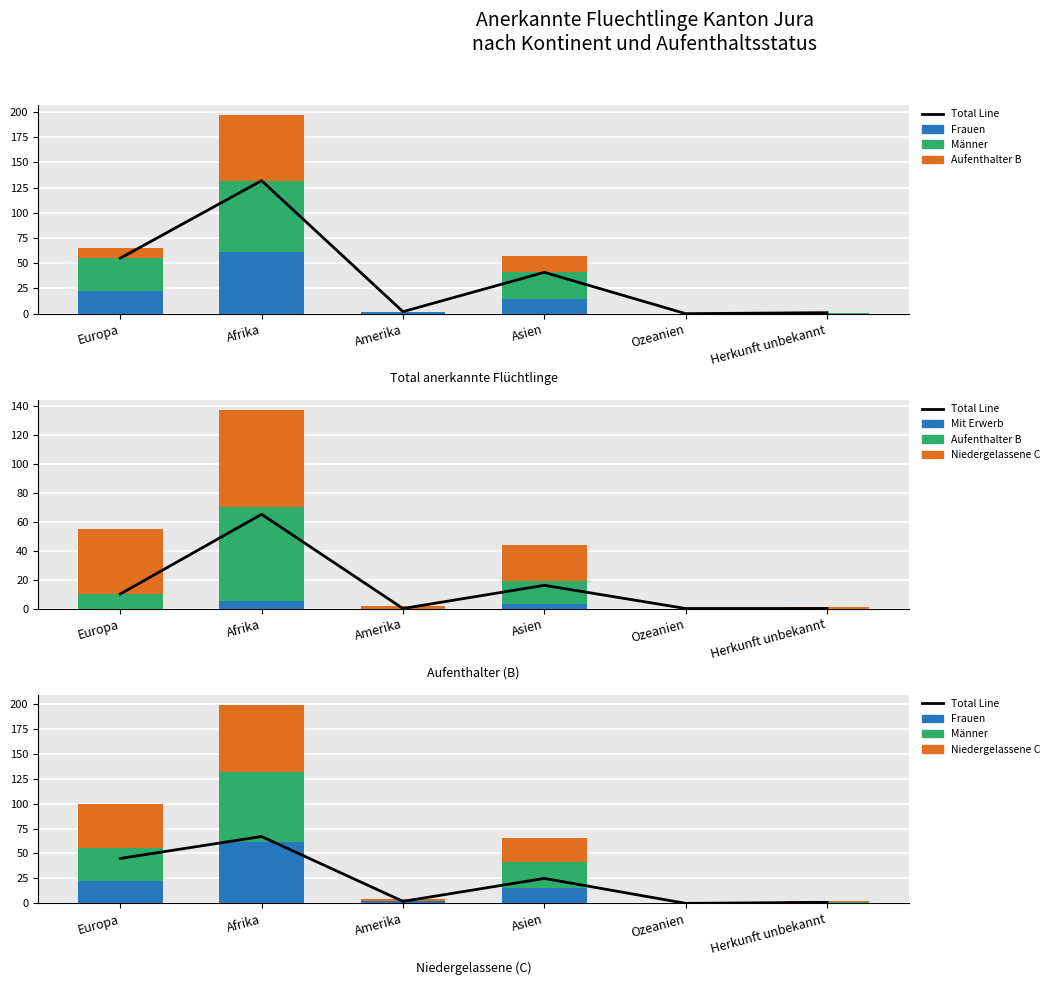

List the labels in order of Total Line value, largest first.

Afrika, Europa, Asien, Amerika, Herkunft unbekannt, Ozeanien